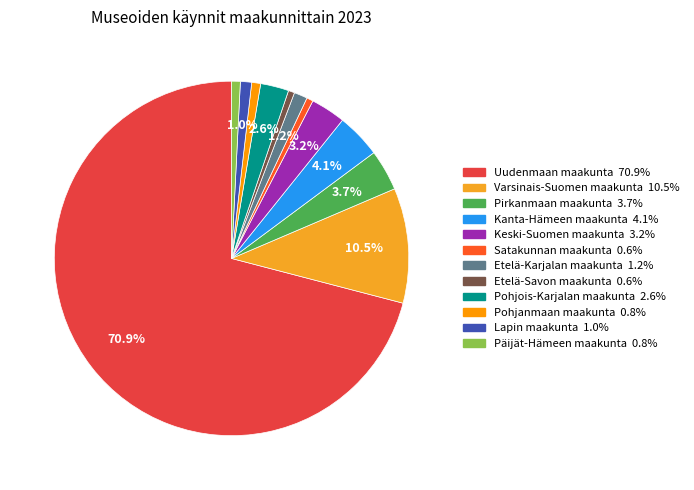

Which category has the biggest portion of the pie?

Uudenmaan maakunta